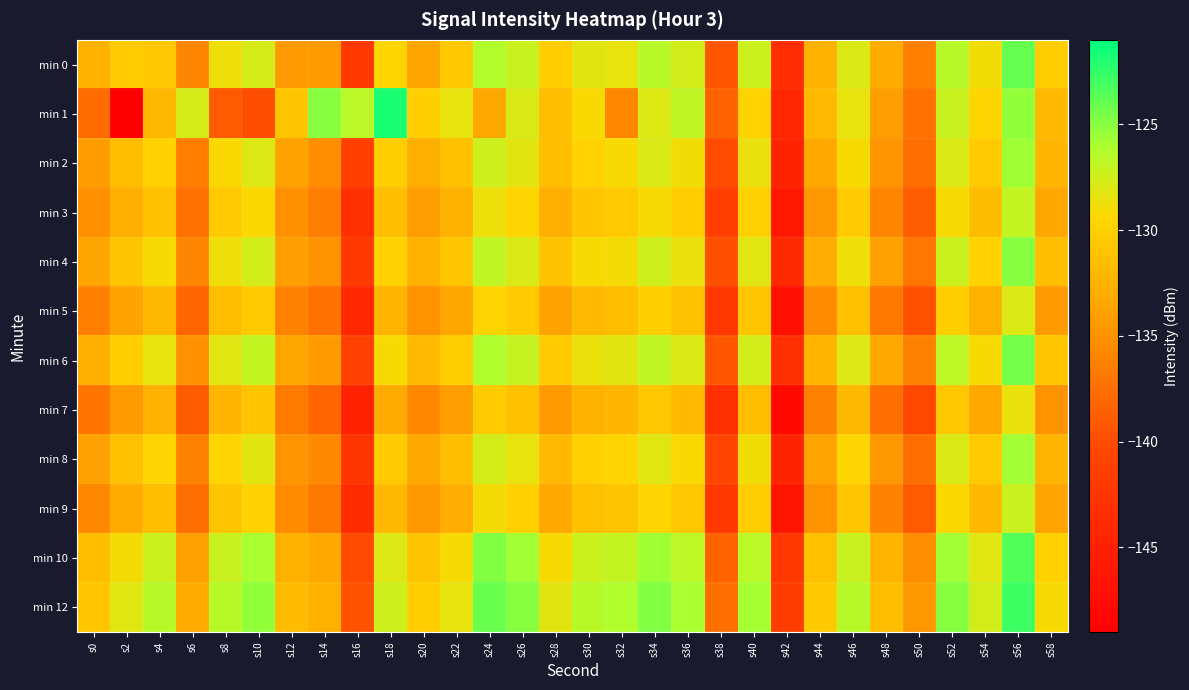

Reading left to right, what are all the values shown in this chart?

min 0: s0=-132.4	s2=-130.5	s4=-130.6	s6=-135.8	s8=-128.8	s10=-127.7	s12=-134.4	s14=-134.3	s16=-142.0	s18=-129.5	s20=-133.5	s22=-130.6	s24=-126.3	s26=-127.2	s28=-130.2	s30=-128.3	s32=-128.5	s34=-126.5	s36=-127.7	s38=-139.4	s40=-127.3	s42=-143.4	s44=-132.6	s46=-128.0	s48=-133.1	s50=-136.3	s52=-126.6	s54=-128.9	s56=-124.0	s58=-130.3
min 1: s0=-137.7	s2=-149.0	s4=-132.0	s6=-127.7	s8=-139.0	s10=-139.9	s12=-131.0	s14=-125.0	s16=-126.7	s18=-121.8	s20=-130.0	s22=-128.5	s24=-133.2	s26=-127.8	s28=-131.5	s30=-129.3	s32=-135.7	s34=-128.1	s36=-126.9	s38=-138.4	s40=-129.7	s42=-144.2	s44=-131.8	s46=-128.5	s48=-134.1	s50=-137.3	s52=-127.2	s54=-129.6	s56=-125.3	s58=-131.8
min 2: s0=-134.2	s2=-131.5	s4=-129.8	s6=-136.4	s8=-129.3	s10=-128.1	s12=-133.7	s14=-135.2	s16=-141.3	s18=-130.1	s20=-132.8	s22=-131.2	s24=-127.4	s26=-128.3	s28=-131.5	s30=-129.7	s32=-129.2	s34=-127.8	s36=-128.9	s38=-140.1	s40=-128.6	s42=-144.5	s44=-133.2	s46=-129.1	s48=-134.7	s50=-137.6	s52=-127.9	s54=-130.4	s56=-125.7	s58=-132.1
min 3: s0=-135.1	s2=-132.8	s4=-131.2	s6=-137.3	s8=-130.5	s10=-129.4	s12=-135.1	s14=-136.5	s16=-143.2	s18=-131.4	s20=-134.1	s22=-132.5	s24=-128.7	s26=-129.6	s28=-132.8	s30=-130.9	s32=-130.5	s34=-129.1	s36=-130.2	s38=-141.4	s40=-129.9	s42=-146.1	s44=-134.5	s46=-130.4	s48=-135.9	s50=-138.8	s52=-129.1	s54=-131.6	s56=-127.0	s58=-133.4
min 4: s0=-133.5	s2=-130.9	s4=-129.1	s6=-135.8	s8=-128.8	s10=-127.6	s12=-134.0	s14=-134.9	s16=-141.8	s18=-129.8	s20=-132.5	s22=-130.8	s24=-126.9	s26=-127.8	s28=-131.1	s30=-129.2	s32=-129.0	s34=-127.4	s36=-128.6	s38=-139.8	s40=-128.2	s42=-143.9	s44=-132.9	s46=-128.8	s48=-133.9	s50=-136.9	s52=-127.3	s54=-129.8	s56=-125.0	s58=-131.5
min 5: s0=-136.3	s2=-133.7	s4=-132.0	s6=-138.2	s8=-131.4	s10=-130.3	s12=-136.0	s14=-137.4	s16=-144.1	s18=-132.3	s20=-135.0	s22=-133.4	s24=-129.6	s26=-130.5	s28=-133.7	s30=-131.8	s32=-131.4	s34=-130.0	s36=-131.1	s38=-142.3	s40=-130.8	s42=-147.0	s44=-135.4	s46=-131.3	s48=-136.8	s50=-139.7	s52=-130.0	s54=-132.5	s56=-127.9	s58=-134.3
min 6: s0=-132.8	s2=-130.2	s4=-128.5	s6=-135.1	s8=-128.2	s10=-127.0	s12=-133.4	s14=-134.3	s16=-141.2	s18=-129.1	s20=-131.8	s22=-130.1	s24=-126.2	s26=-127.1	s28=-130.4	s30=-128.6	s32=-128.3	s34=-126.8	s36=-127.9	s38=-139.2	s40=-127.5	s42=-143.2	s44=-132.2	s46=-128.1	s48=-133.2	s50=-136.2	s52=-126.7	s54=-129.1	s56=-124.4	s58=-130.8
min 7: s0=-137.0	s2=-134.4	s4=-132.7	s6=-138.9	s8=-132.1	s10=-131.0	s12=-136.7	s14=-138.1	s16=-144.8	s18=-133.0	s20=-135.7	s22=-134.1	s24=-130.3	s26=-131.2	s28=-134.4	s30=-132.5	s32=-132.1	s34=-130.7	s36=-131.8	s38=-143.0	s40=-131.5	s42=-147.7	s44=-136.1	s46=-132.0	s48=-137.5	s50=-140.4	s52=-130.7	s54=-133.2	s56=-128.6	s58=-135.0
min 8: s0=-133.9	s2=-131.3	s4=-129.6	s6=-136.2	s8=-129.5	s10=-128.3	s12=-134.8	s14=-135.6	s16=-142.5	s18=-130.5	s20=-133.2	s22=-131.5	s24=-127.6	s26=-128.5	s28=-131.8	s30=-129.9	s32=-129.6	s34=-128.2	s36=-129.3	s38=-140.6	s40=-128.9	s42=-144.6	s44=-133.6	s46=-129.5	s48=-134.6	s50=-137.6	s52=-128.0	s54=-130.5	s56=-125.8	s58=-132.2
min 9: s0=-135.7	s2=-133.1	s4=-131.4	s6=-137.6	s8=-130.9	s10=-129.7	s12=-135.5	s14=-136.8	s16=-143.6	s18=-131.9	s20=-134.6	s22=-132.9	s24=-129.0	s26=-129.9	s28=-133.2	s30=-131.3	s32=-131.0	s34=-129.6	s36=-130.7	s38=-141.9	s40=-130.2	s42=-146.4	s44=-134.9	s46=-130.8	s48=-136.0	s50=-139.0	s52=-129.4	s54=-131.9	s56=-127.2	s58=-133.6
min 10: s0=-131.5	s2=-129.0	s4=-127.3	s6=-133.9	s8=-127.2	s10=-126.0	s12=-132.5	s14=-133.2	s16=-140.2	s18=-128.1	s20=-131.0	s22=-129.2	s24=-124.8	s26=-125.8	s28=-129.1	s30=-127.3	s32=-127.0	s34=-125.6	s36=-126.7	s38=-138.3	s40=-126.6	s42=-142.3	s44=-131.3	s46=-127.2	s48=-132.3	s50=-135.3	s52=-125.8	s54=-128.2	s56=-123.5	s58=-129.9
min 12: s0=-130.8	s2=-128.2	s4=-126.5	s6=-133.1	s8=-126.5	s10=-125.3	s12=-131.7	s14=-132.5	s16=-139.5	s18=-127.4	s20=-130.2	s22=-128.5	s24=-124.1	s26=-125.0	s28=-128.3	s30=-126.5	s32=-126.2	s34=-124.8	s36=-126.0	s38=-137.6	s40=-125.9	s42=-141.5	s44=-130.6	s46=-126.5	s48=-131.5	s50=-134.5	s52=-125.0	s54=-127.5	s56=-122.8	s58=-129.2